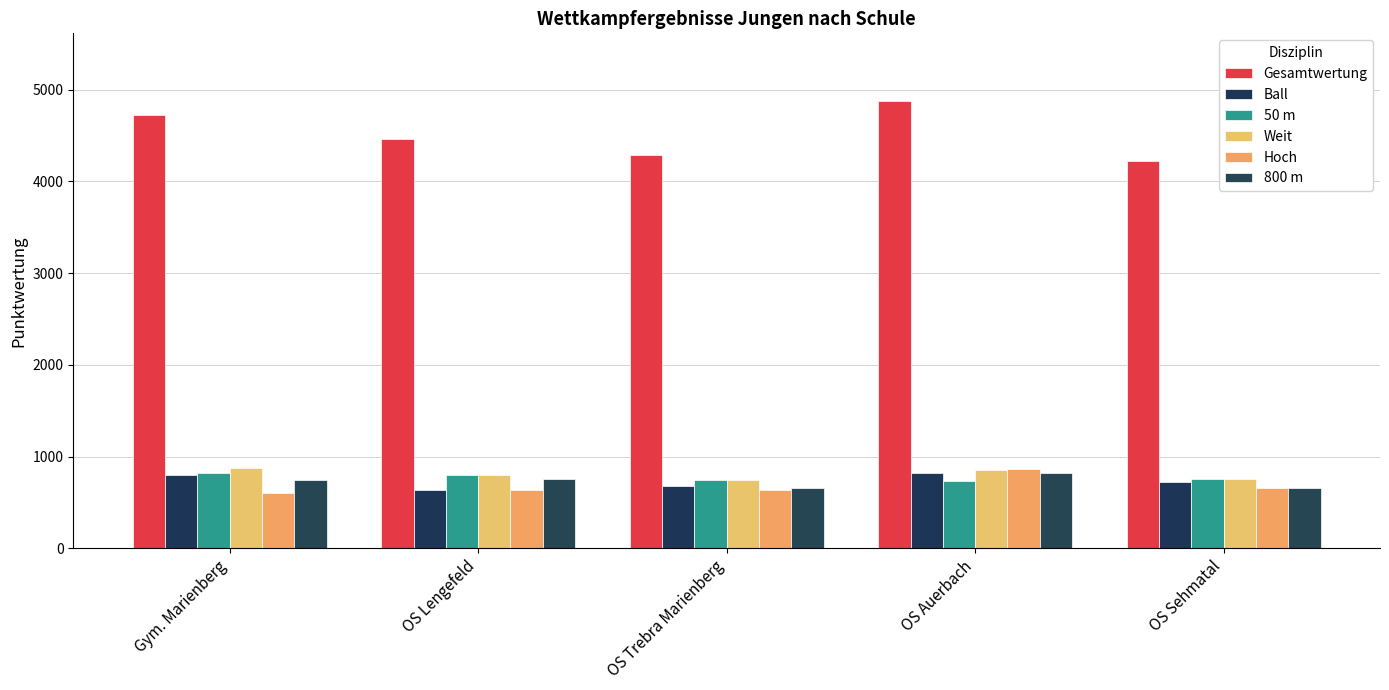

How many bars are there in each group?

6